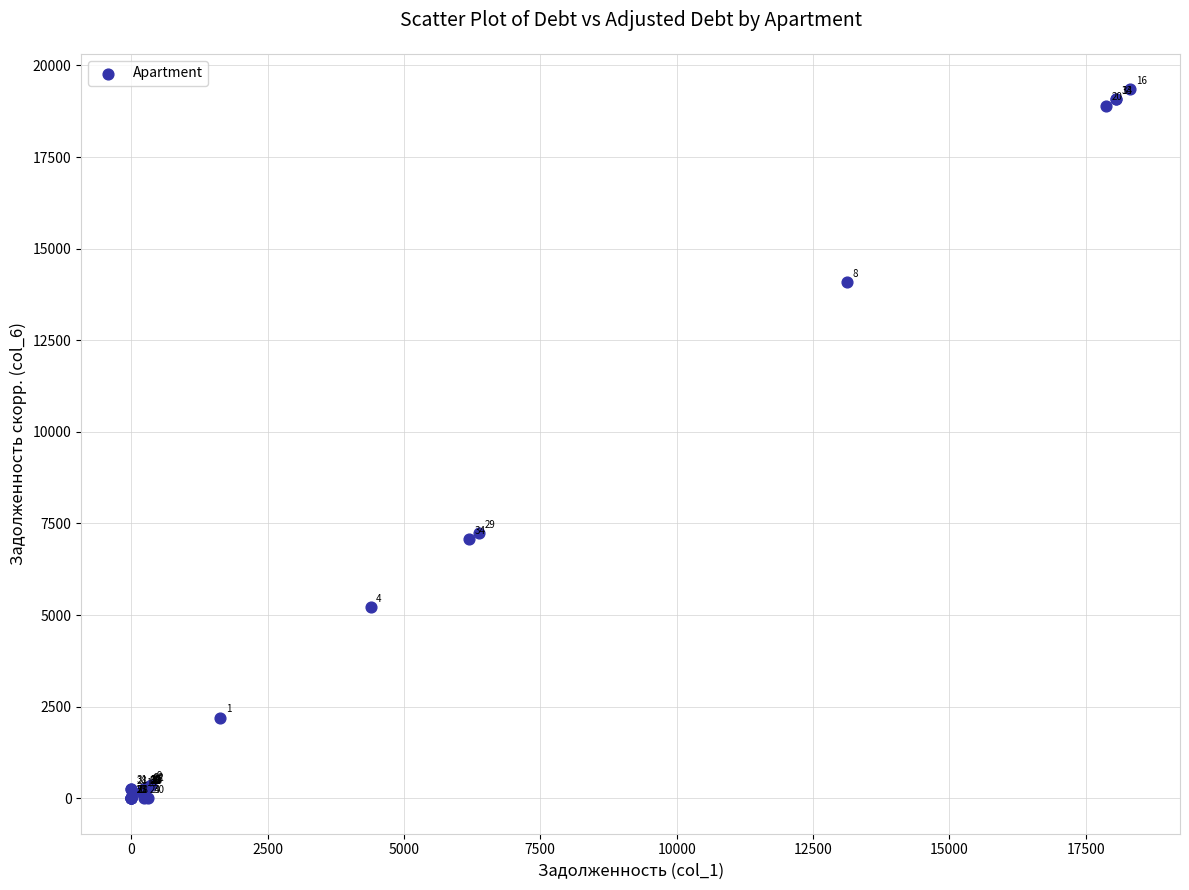

What Y value in the scatter plot is closest to 9676?

7233.2